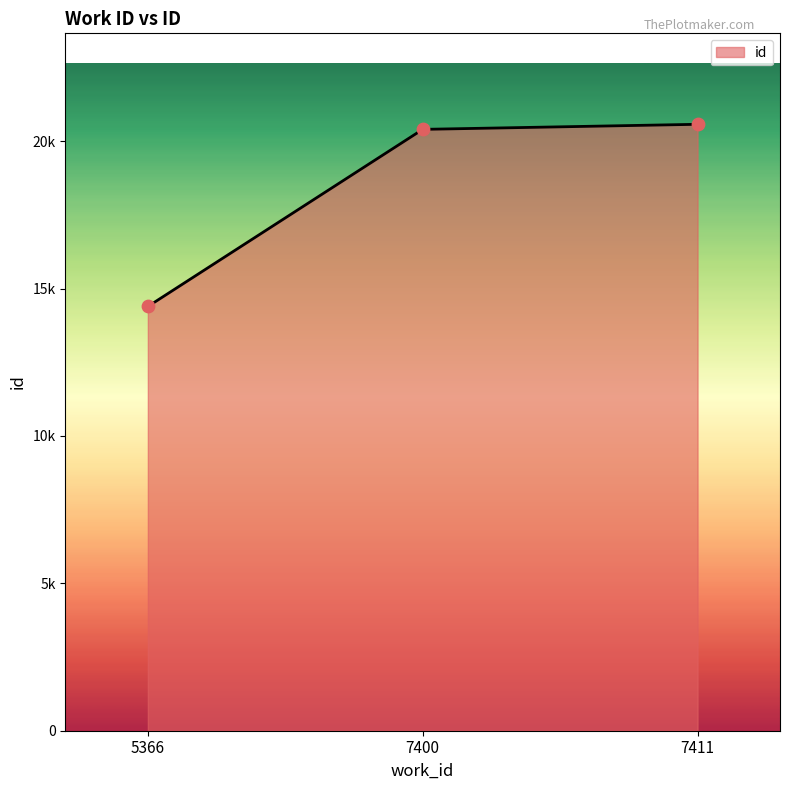

Is this an area chart (filled region under the line)?

Yes